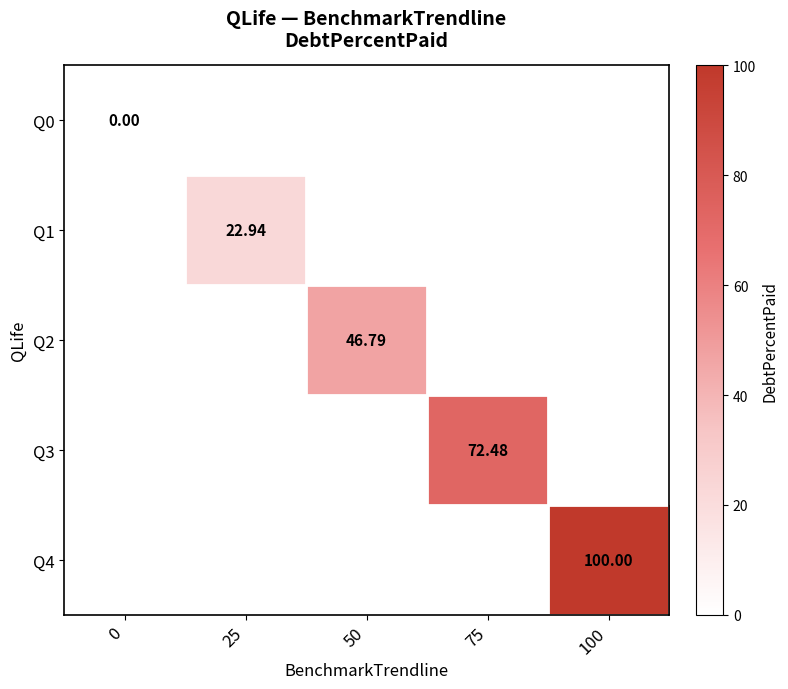

How many values in Q4 are above zero?

1